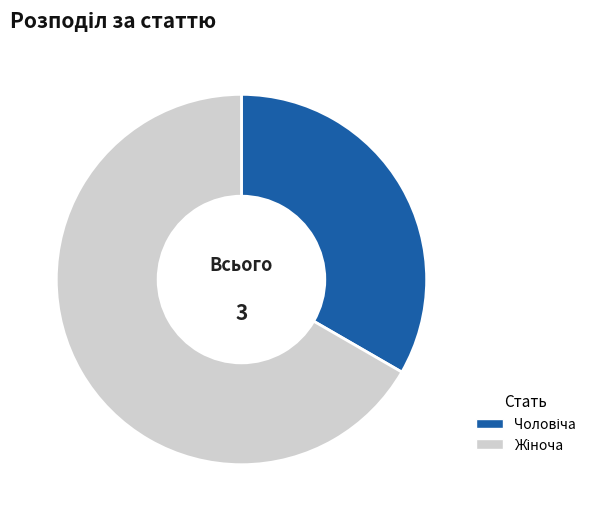

Is there any slice that represents more than half of the pie?

Yes